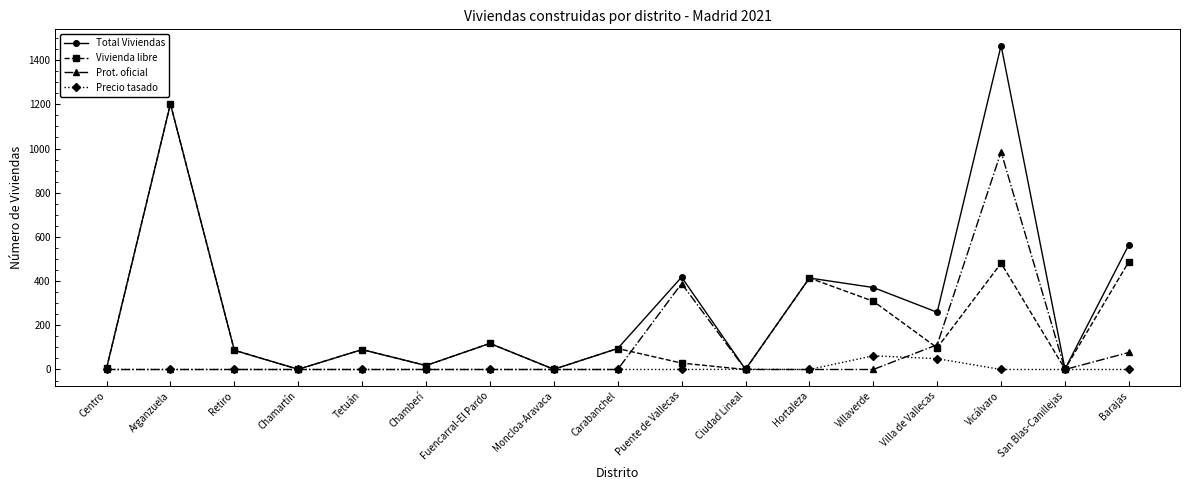

Does the chart display data point markers on the line(s)?

Yes